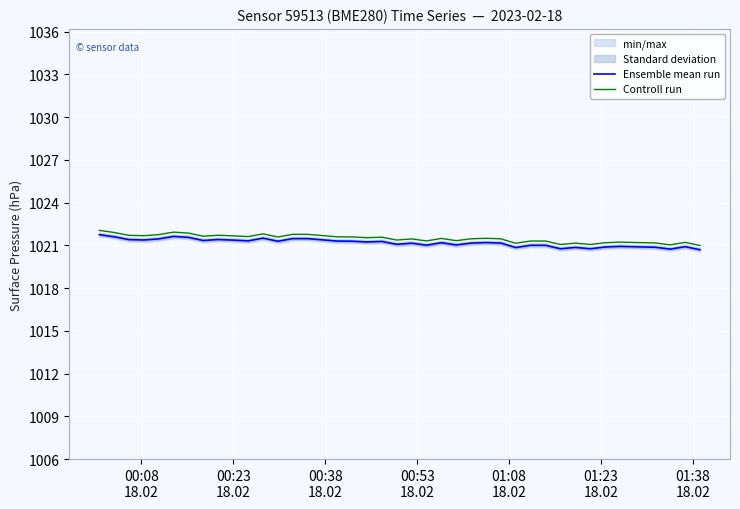

Reading left to right, list all the values displayed in this chart.

Ensemble mean run: 1021.7	1021.6	1021.4	1021.4	1021.5	1021.6	1021.6	1021.3	1021.4	1021.4	1021.3	1021.5	1021.3	1021.5	1021.5	1021.4	1021.3	1021.3	1021.2	1021.3	1021.1	1021.2	1021.0	1021.2	1021.0	1021.2	1021.2	1021.2	1020.8	1021.0	1021.0	1020.8	1020.9	1020.8	1020.9	1020.9	1020.9	1020.7	1020.9	1020.7
Controll run: 1022.0	1021.9	1021.7	1021.7	1021.8	1021.9	1021.9	1021.6	1021.7	1021.7	1021.6	1021.8	1021.6	1021.8	1021.8	1021.7	1021.6	1021.6	1021.5	1021.6	1021.4	1021.5	1021.3	1021.5	1021.3	1021.5	1021.5	1021.5	1021.1	1021.3	1021.3	1021.1	1021.2	1021.1	1021.2	1021.2	1021.2	1021.0	1021.2	1021.0